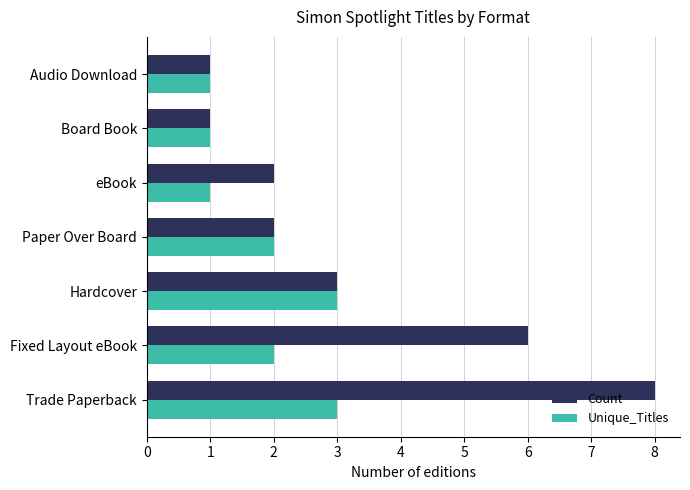

Count the number of data series in this chart.

2